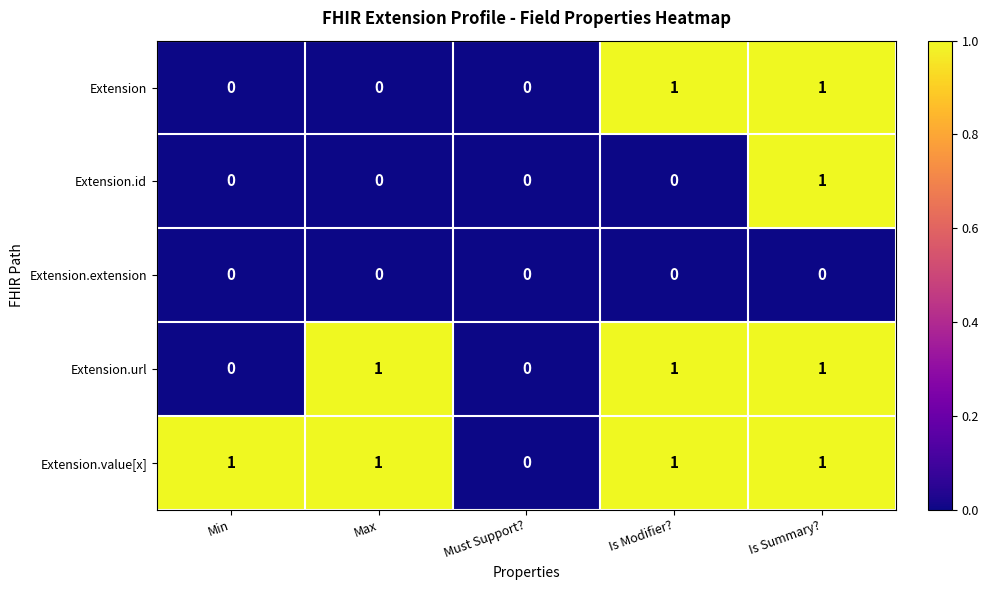

Reading left to right, transcribe all the data shown in this chart.

Extension: Min=0	Max=0	Must Support?=0	Is Modifier?=1	Is Summary?=1
Extension.id: Min=0	Max=0	Must Support?=0	Is Modifier?=0	Is Summary?=1
Extension.extension: Min=0	Max=0	Must Support?=0	Is Modifier?=0	Is Summary?=0
Extension.url: Min=0	Max=1	Must Support?=0	Is Modifier?=1	Is Summary?=1
Extension.value[x]: Min=1	Max=1	Must Support?=0	Is Modifier?=1	Is Summary?=1